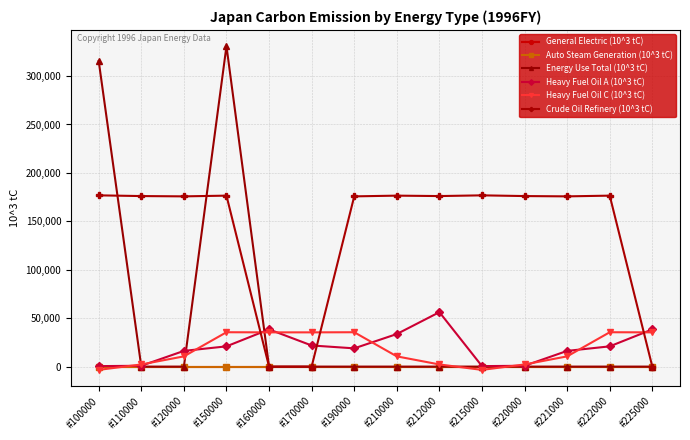

What is the sum of all Heavy Fuel Oil C (10^3 tC) values?

244564.5